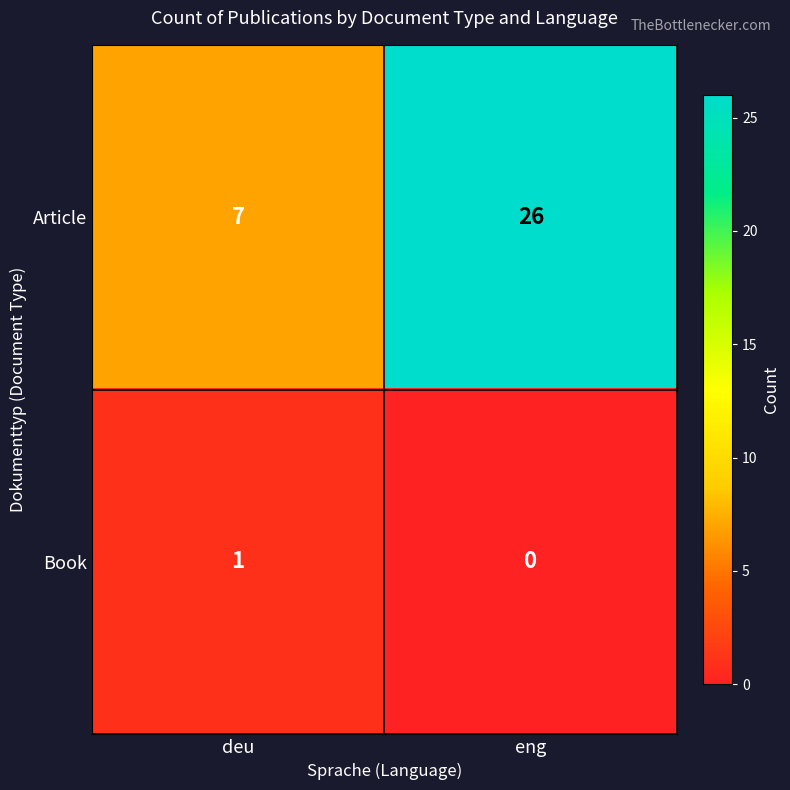

What is the difference between the Article values at eng and deu?

19